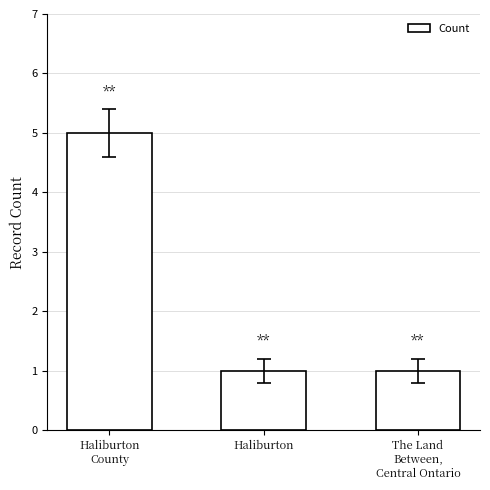

Is it true that the value at Haliburton
County is 2?

False